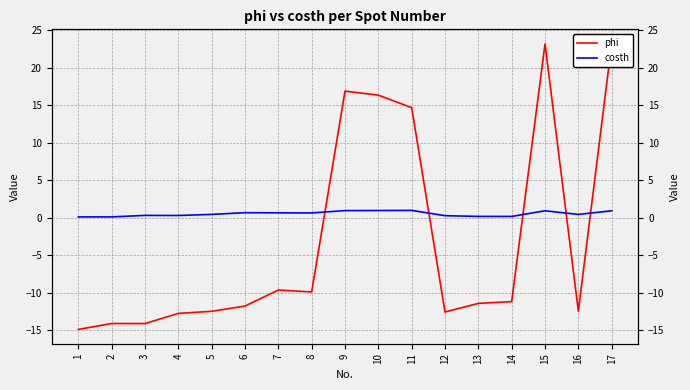

Count the number of data series in this chart.

2